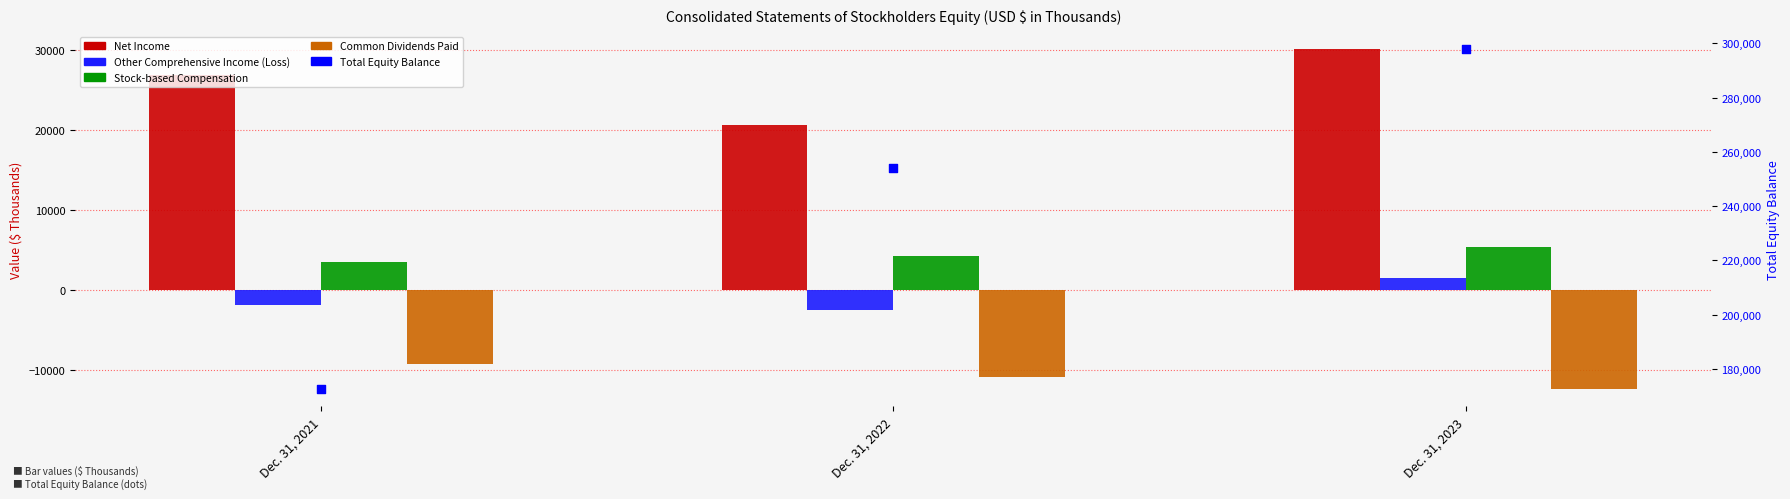

What are all the series names shown in the legend?

Net Income, Other Comprehensive Income (Loss), Stock-based Compensation, Common Dividends Paid, Total Equity Balance